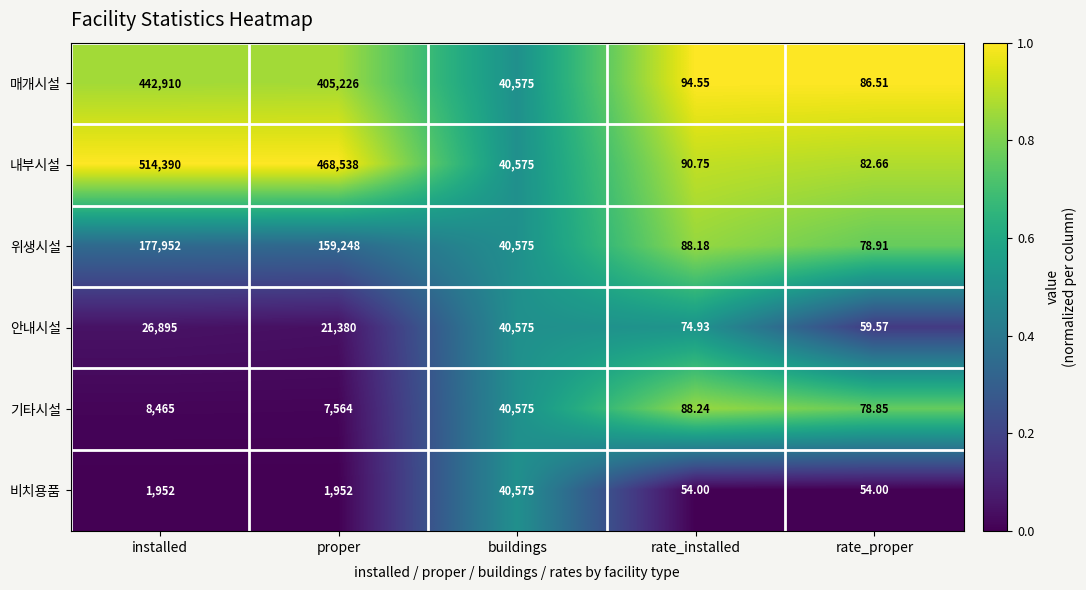

Which series has the largest total across all categories?

내부시설